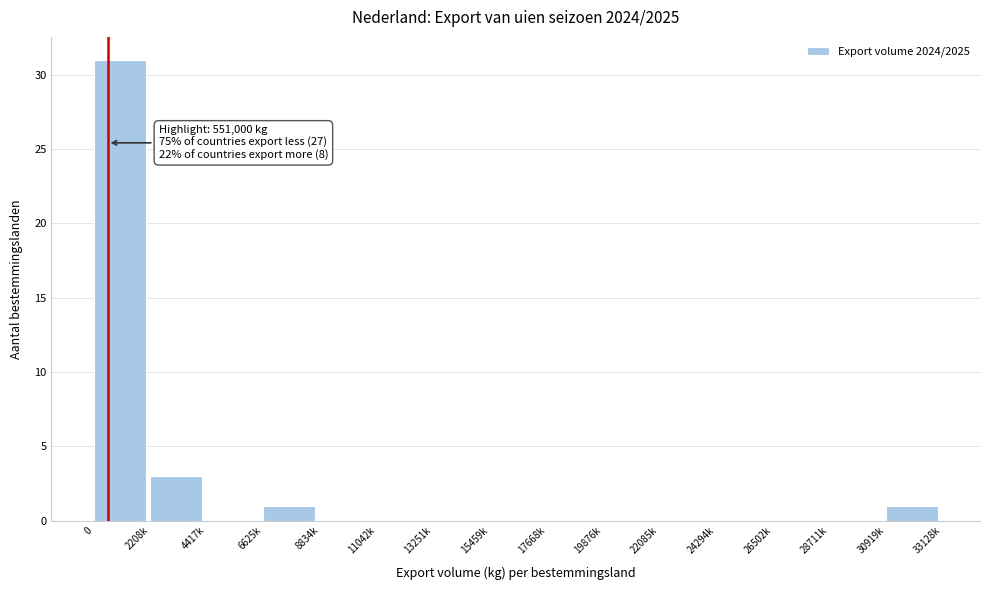

Reading left to right, what are all the values shown in this chart?

0=31	2208k=3	4417k=0	6625k=1	8834k=0	11042k=0	13251k=0	15459k=0	17668k=0	19876k=0	22085k=0	24294k=0	26502k=0	28711k=0	30919k=1